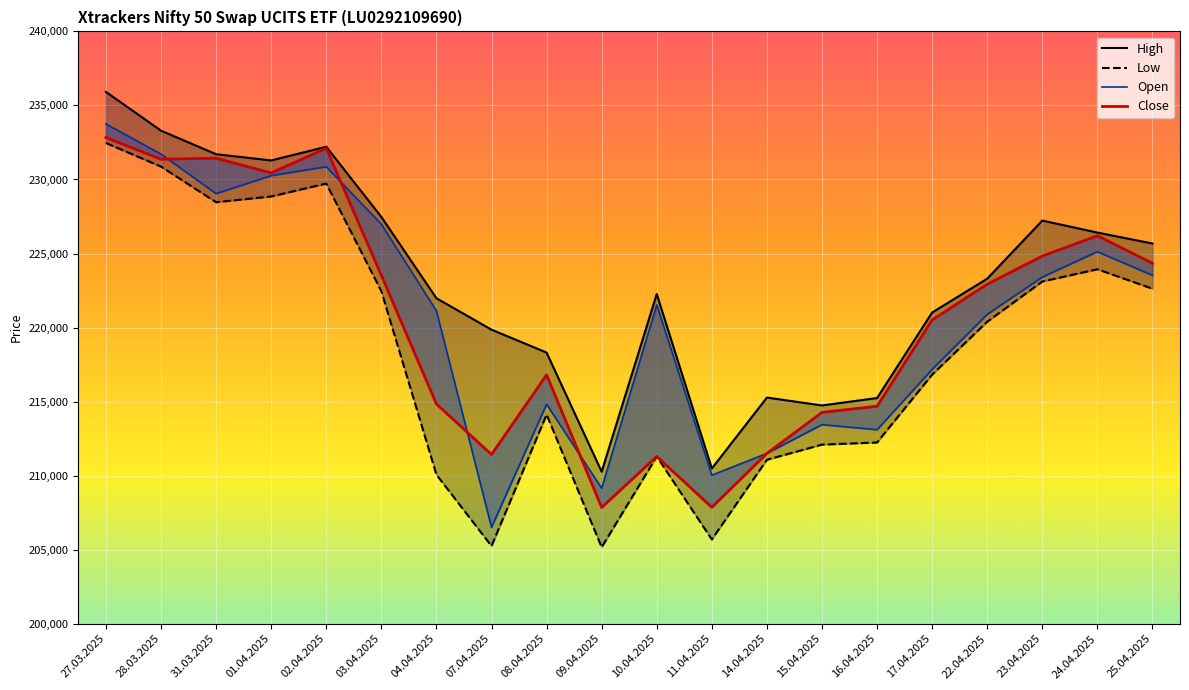

Which series changed the most between 02.04.2025 and 16.04.2025?

Open